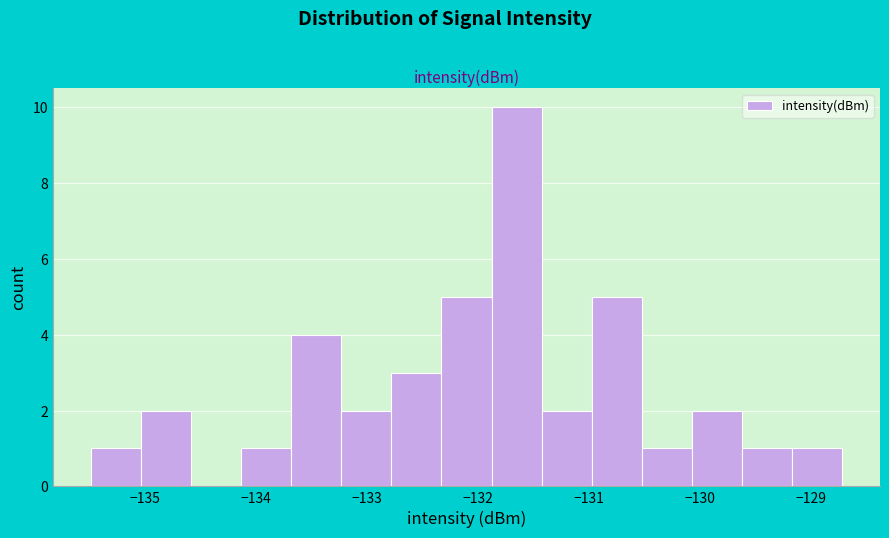

Which range on the x-axis has the tallest bar?

-131.9 to -131.4